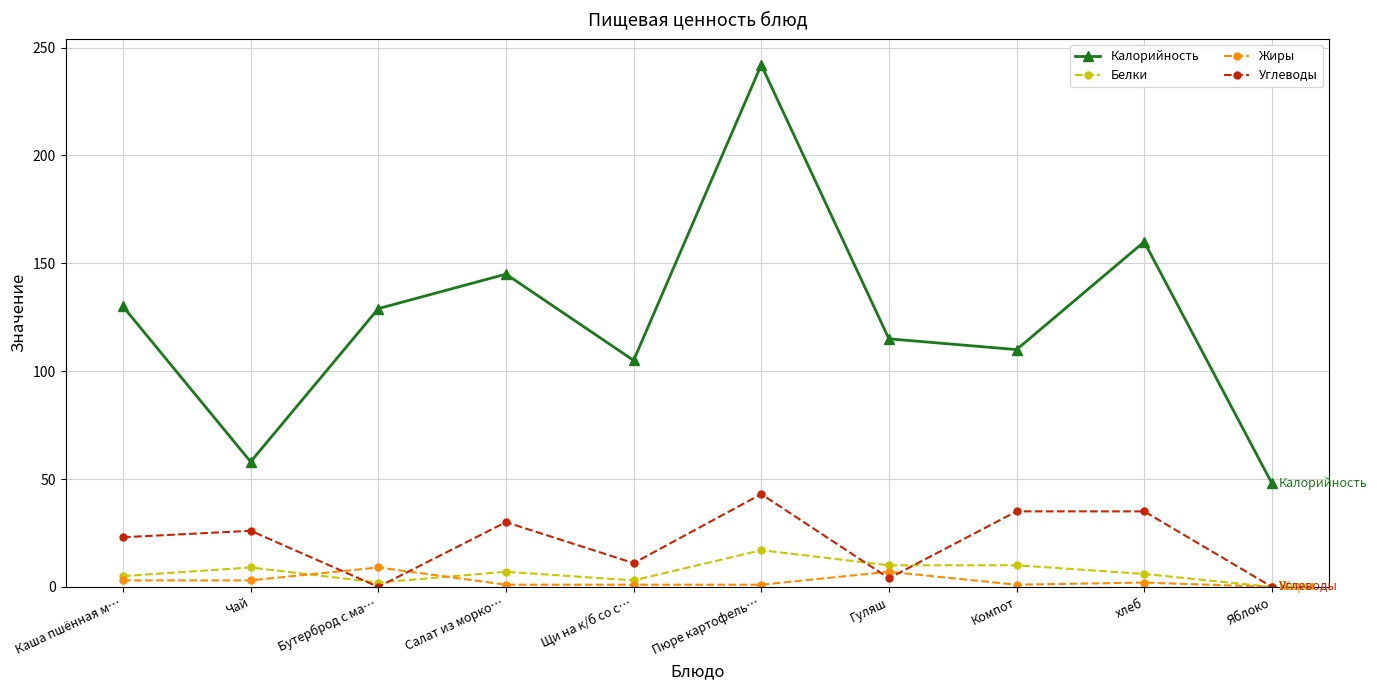

Is it true that Углеводы equals 35 at хлеб?

True